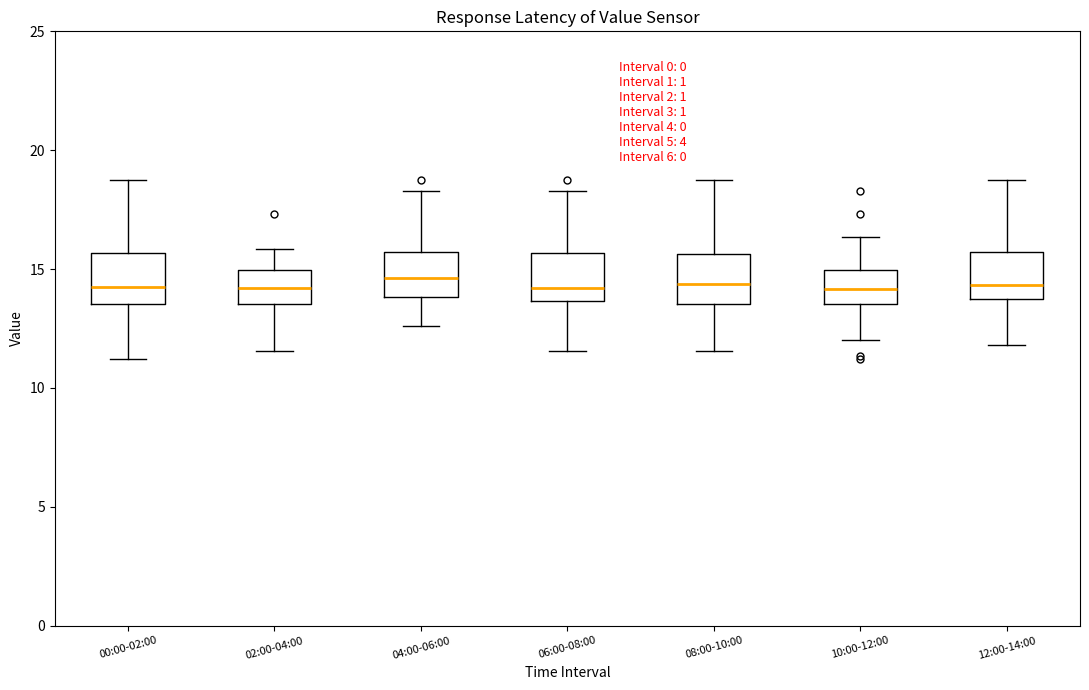

Reading left to right, transcribe this box plot: for each box, give where its median line is, the range the box spans, and where its two whiskers end, as read against the y-axis. The values are not printed on the chart, so give them approximately, as read against the axis.

00:00-02:00: median 14.5, box 13.5 to 15.5, whiskers 11.0 to 18.5
02:00-04:00: median 14.0, box 13.5 to 15.0, whiskers 11.5 to 16.0
04:00-06:00: median 14.5, box 14.0 to 15.5, whiskers 12.5 to 18.5
06:00-08:00: median 14.0, box 13.5 to 15.5, whiskers 11.5 to 18.5
08:00-10:00: median 14.5, box 13.5 to 15.5, whiskers 11.5 to 18.5
10:00-12:00: median 14.0, box 13.5 to 15.0, whiskers 12.0 to 16.5
12:00-14:00: median 14.5, box 13.5 to 15.5, whiskers 12.0 to 18.5